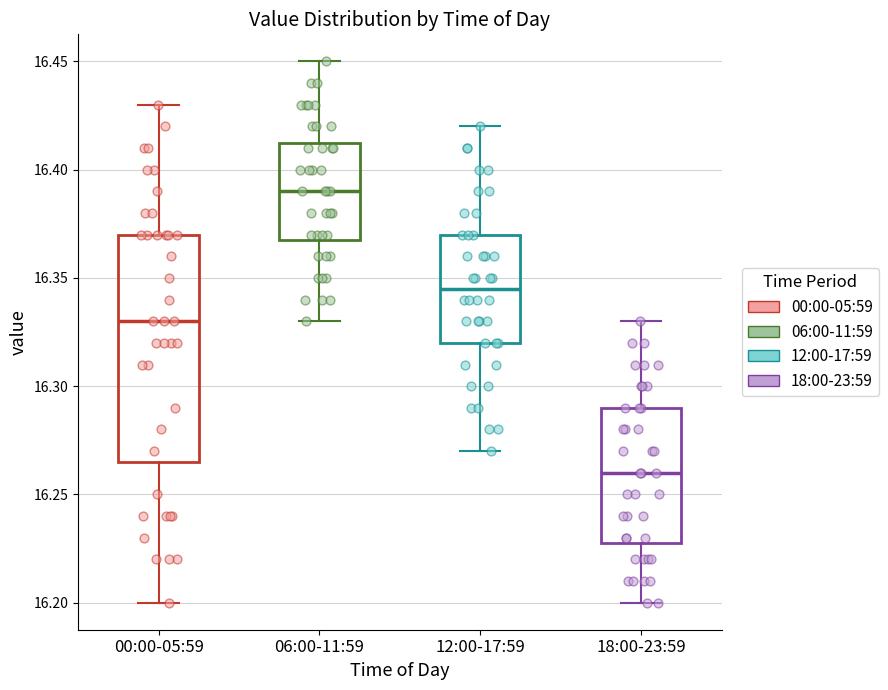

Which box is the tallest, from its lower edge to its upper edge?

00:00-05:59